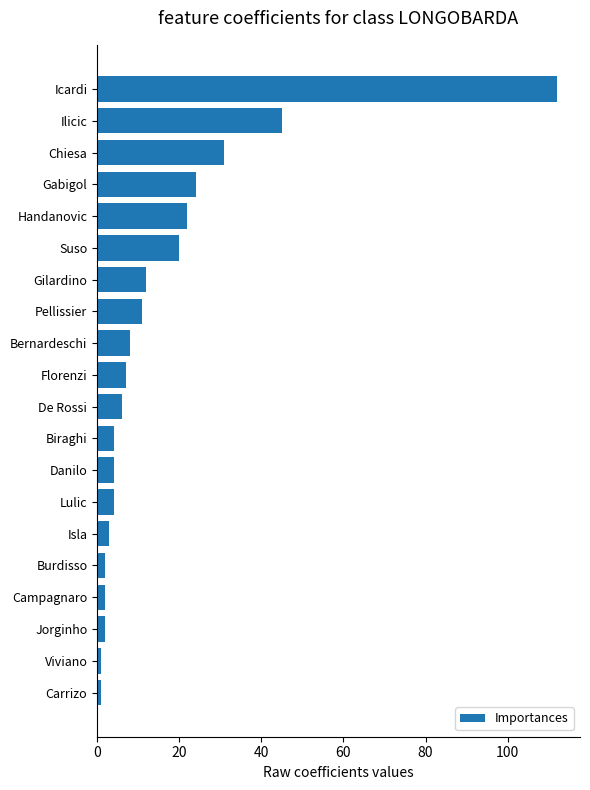

The value at Suso is 20. True or false?

True